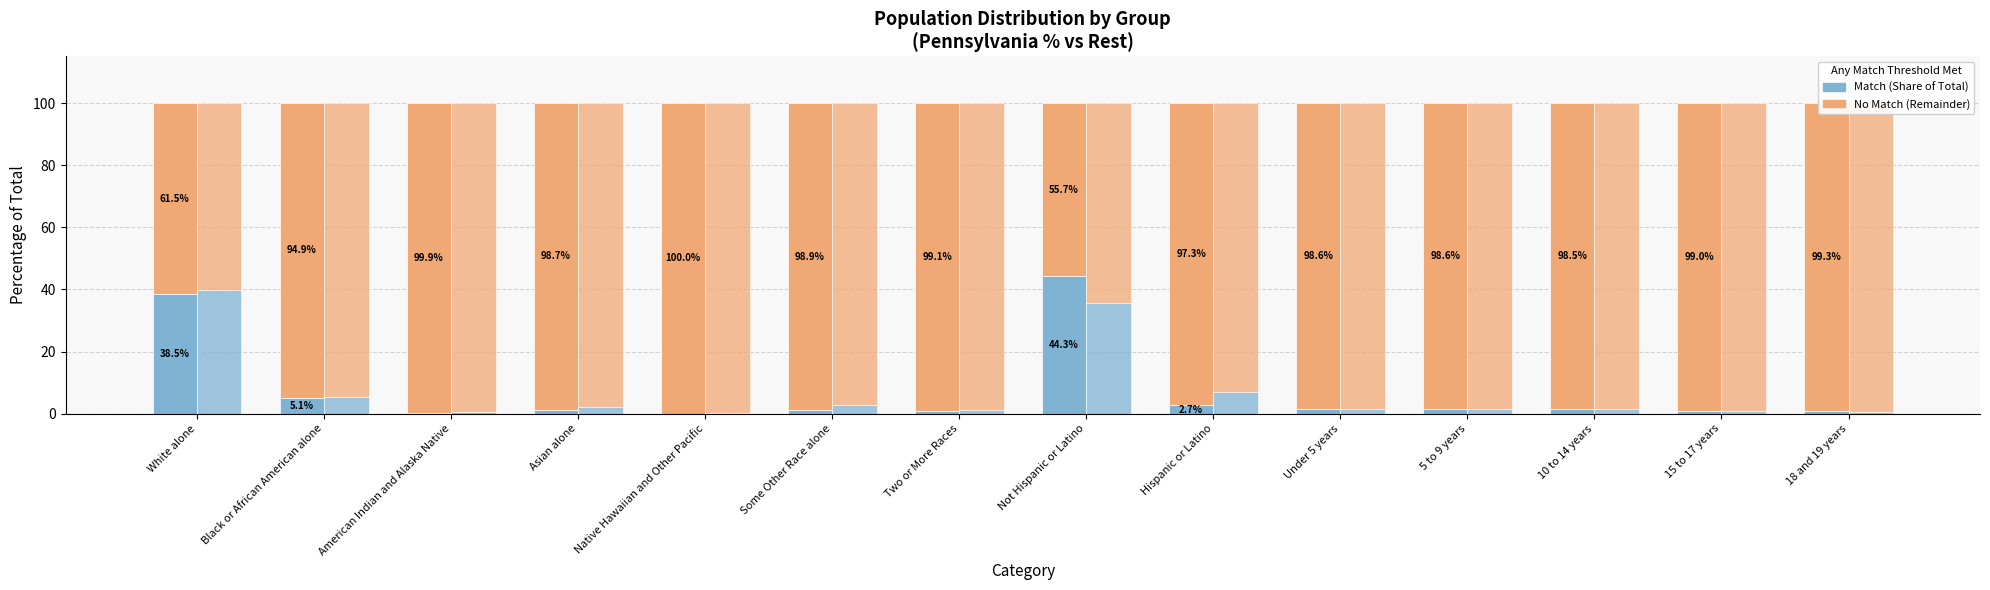

List the labels in order of value, smallest first.

Native Hawaiian and Other Pacific, American Indian and Alaska Native, 18 and 19 years, Two or More Races, 15 to 17 years, Some Other Race alone, Asian alone, Under 5 years, 5 to 9 years, 10 to 14 years, Hispanic or Latino, Black or African American alone, White alone, Not Hispanic or Latino